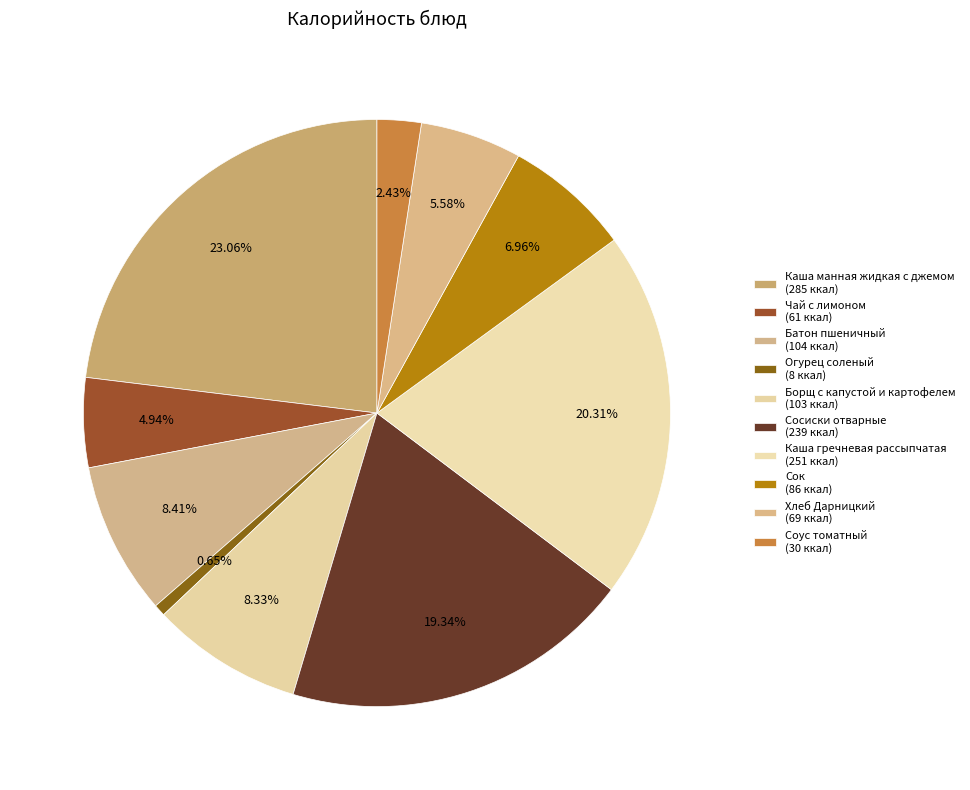

Which has a higher value, Сосиски отварные or Батон пшеничный?

Сосиски отварные